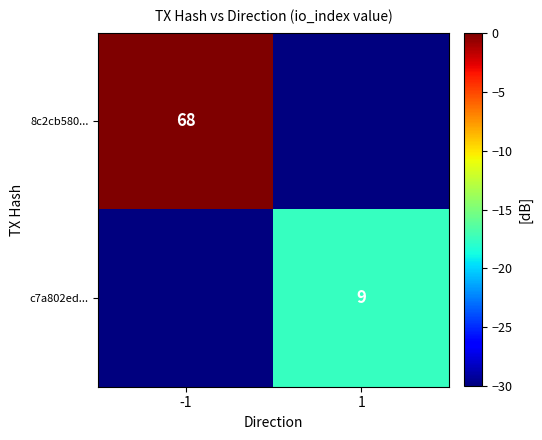

True or false: c7a802ed... has a value of 16 at 1.

False